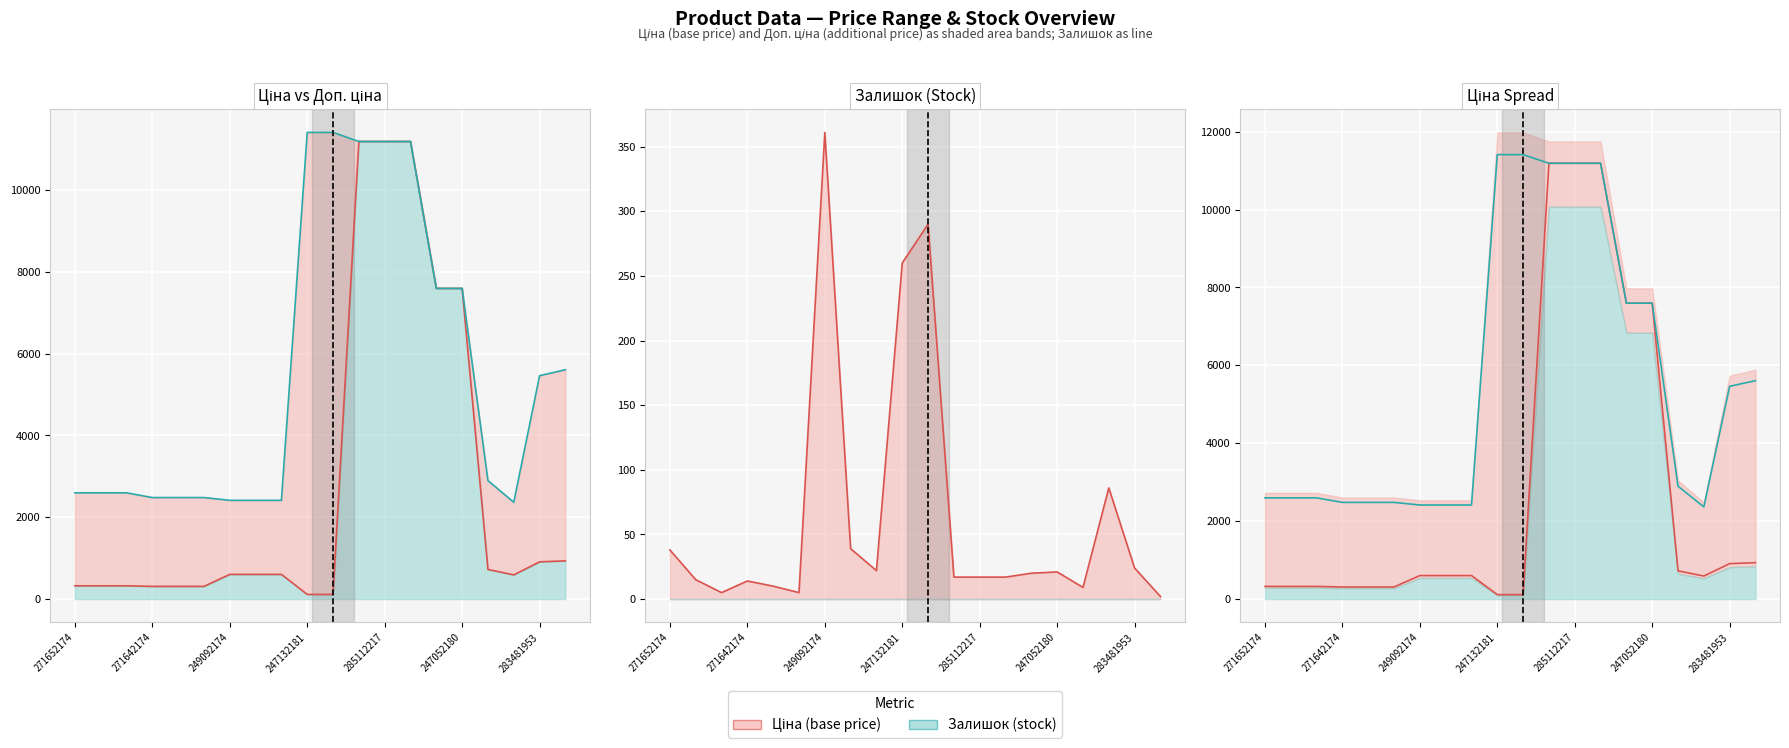

How many categories are shown in the chart?

20